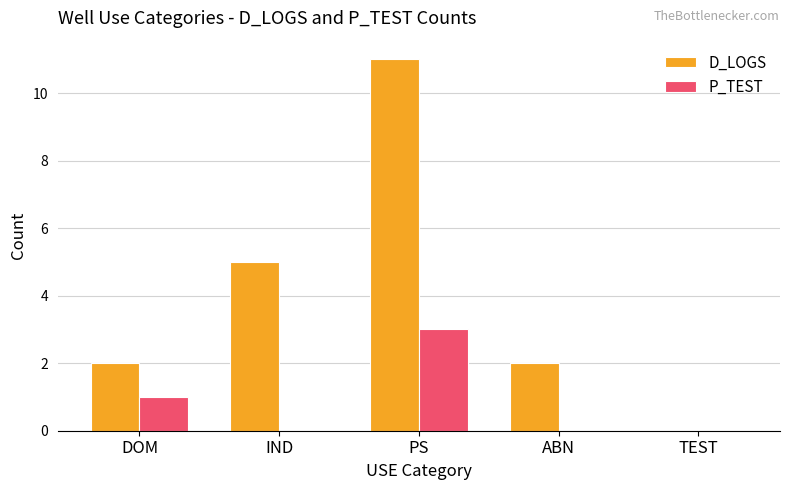

What is the difference between the P_TEST values at DOM and ABN?

1